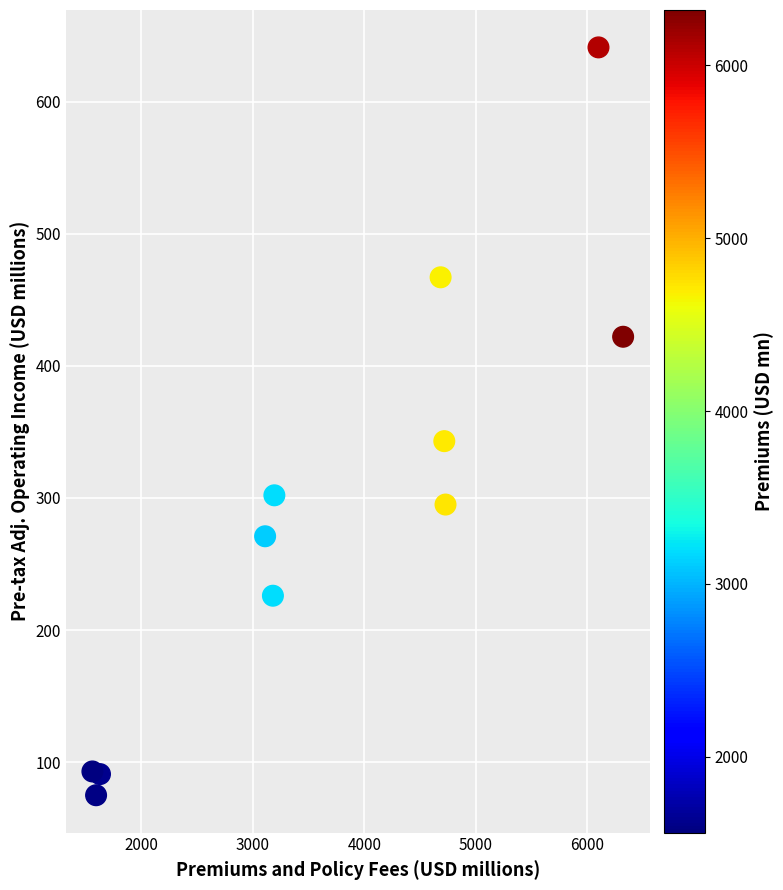

What is the range of X values (max minus min)?

4760